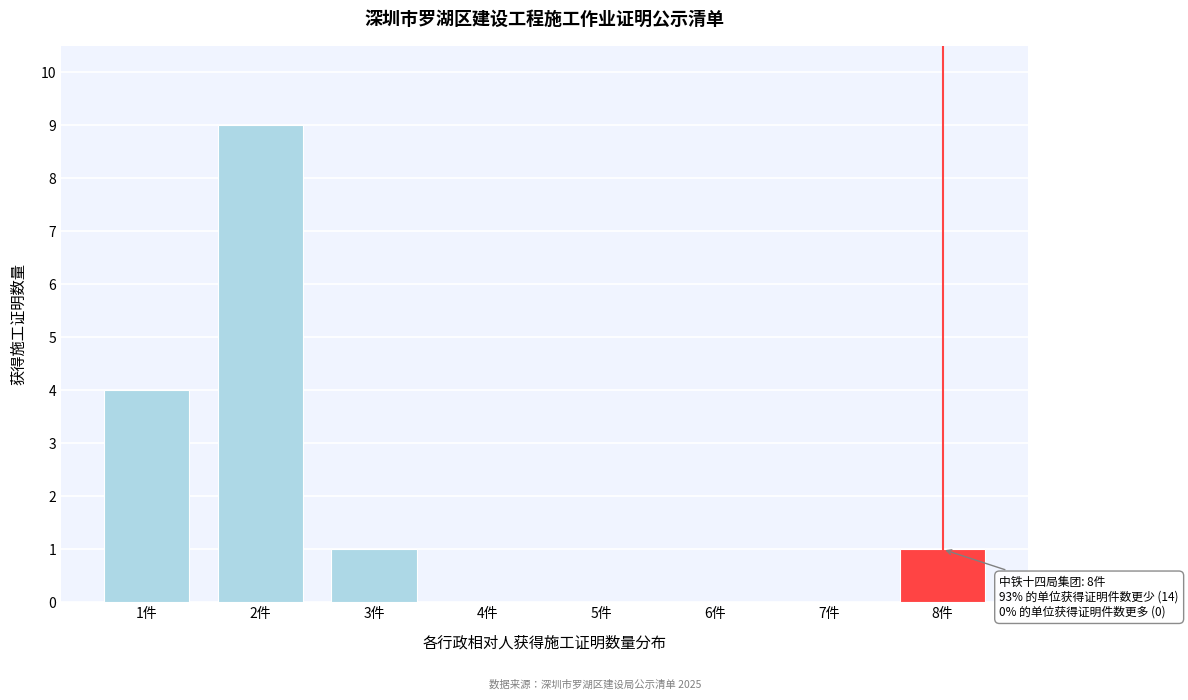

Reading left to right, what are all the values shown in this chart?

1件=4	2件=9	3件=1	4件=0	5件=0	6件=0	7件=0	8件=1